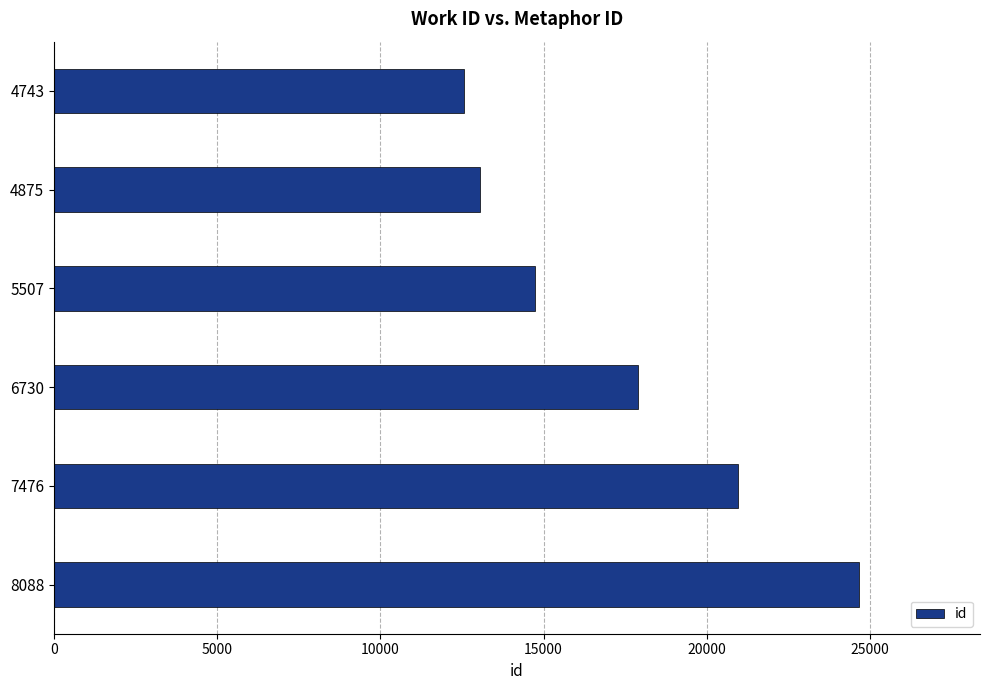

At which label is the value closest to 18617?

6730